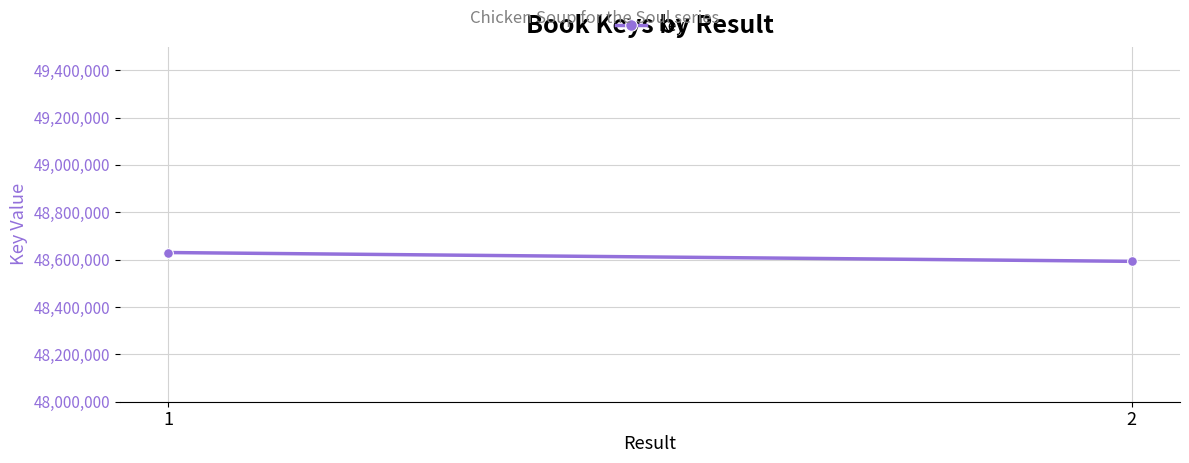

At which category does the chart reach its minimum across all series?

2